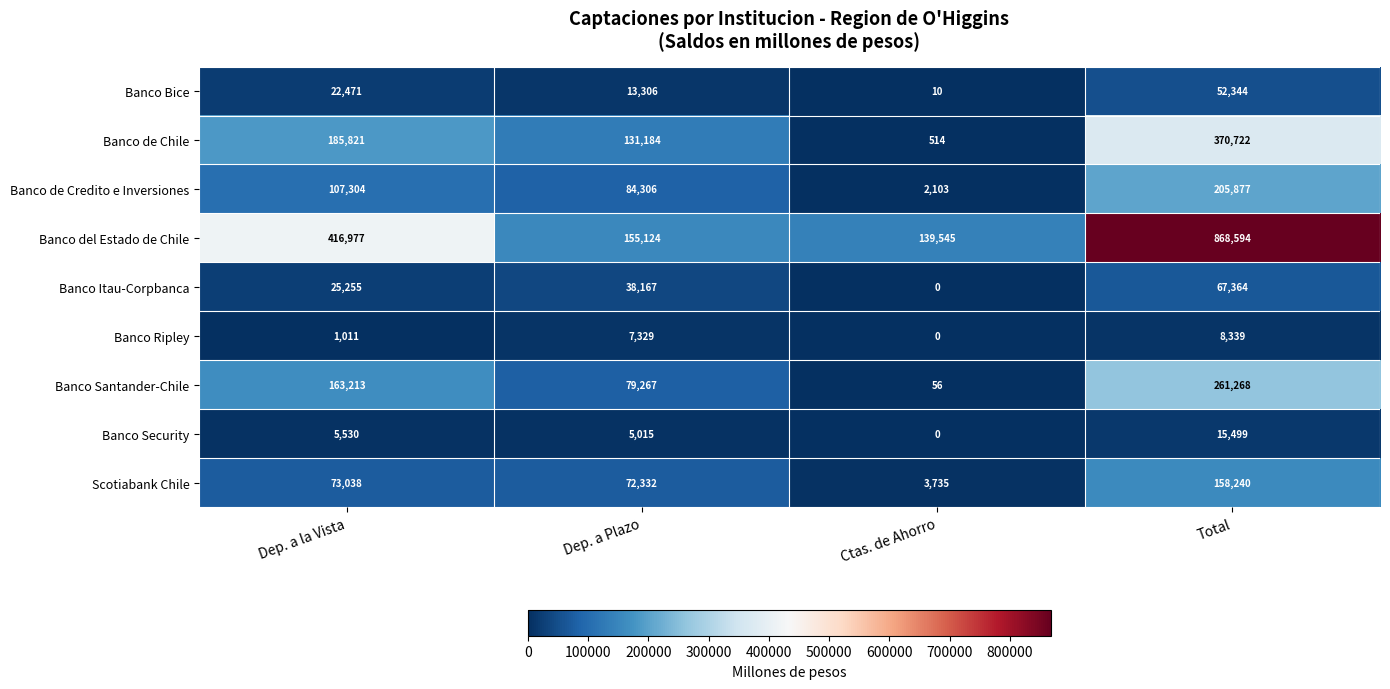

What is the difference between the Banco Itau-Corpbanca values at Ctas. de Ahorro and Total?

67364